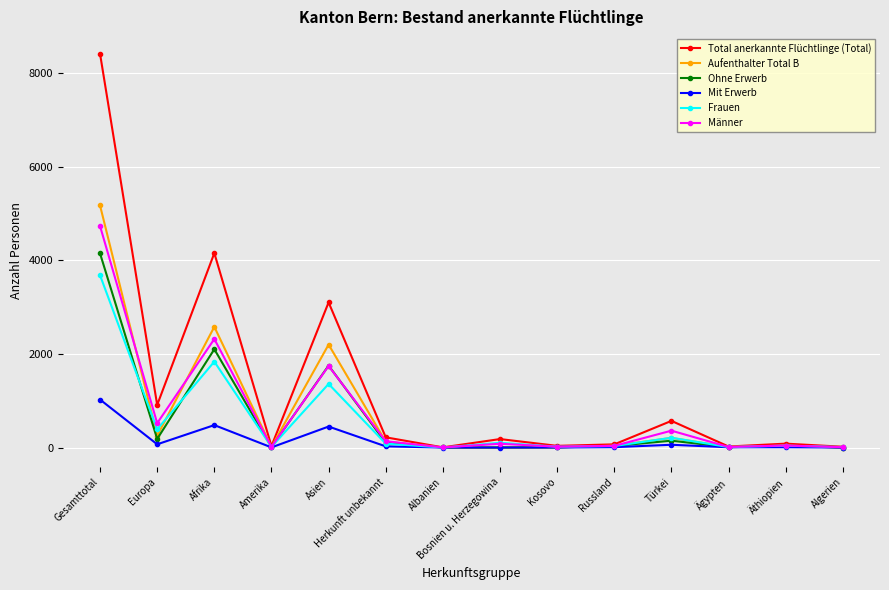

What is the label of the 12th point from the right?

Afrika